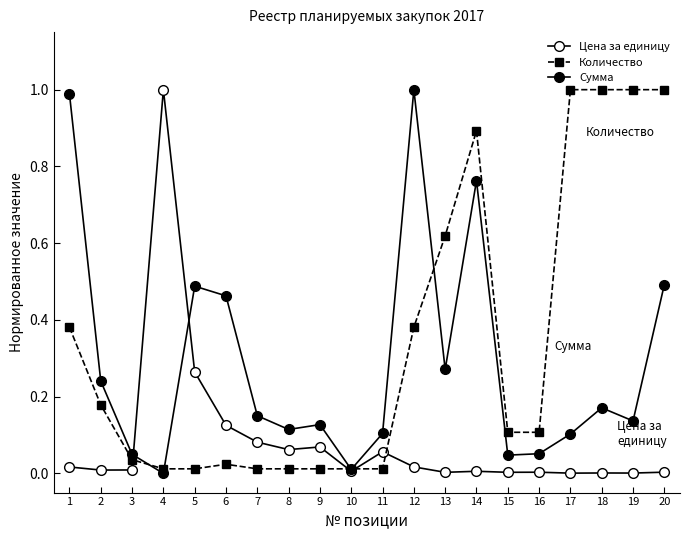

Does the chart have visible grid lines?

No